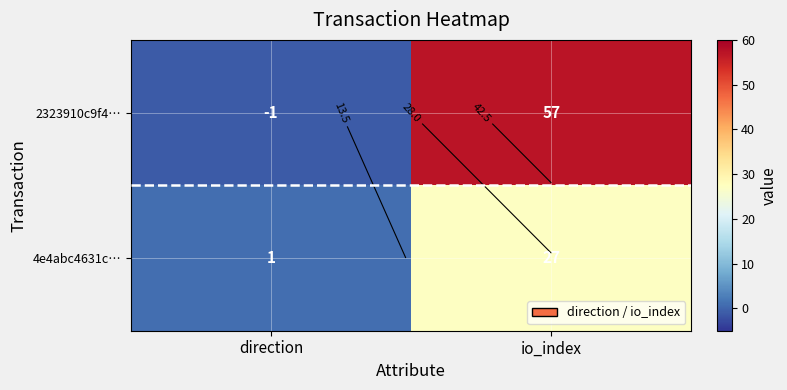

List the series in order of their peak value, highest first.

2323910c9f4…, 4e4abc4631c…